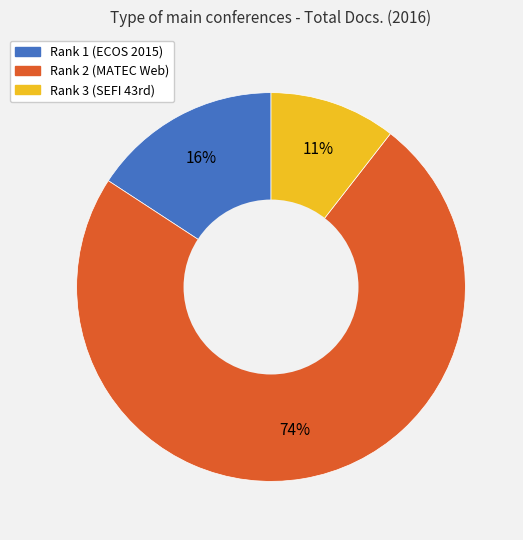

What is the majority slice?

Rank 2 (MATEC Web)